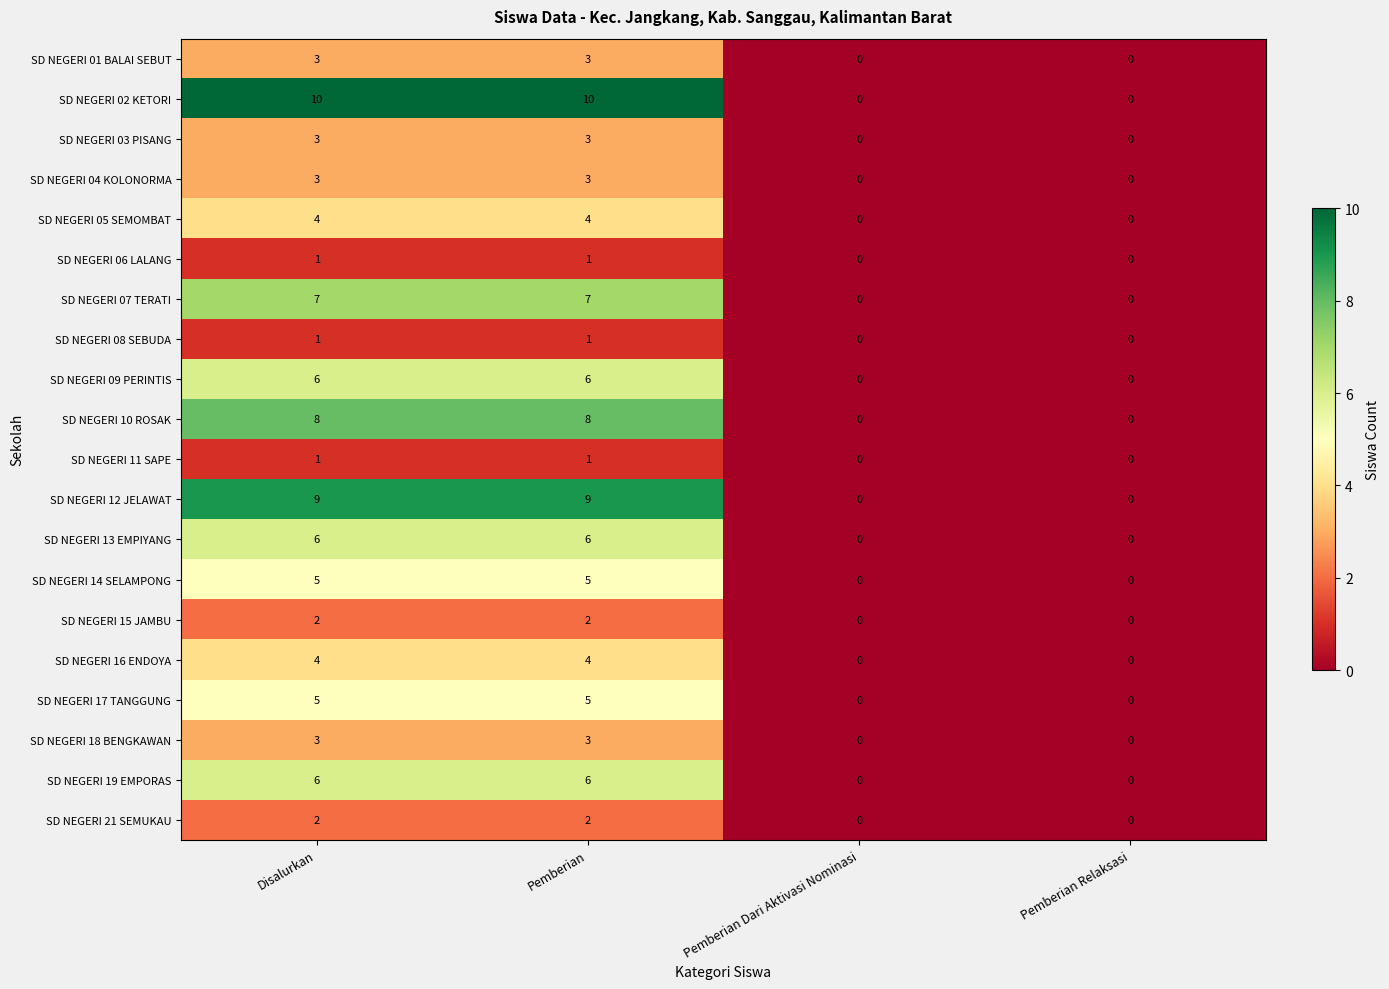

At how many categories does at least one series exceed 2?

2